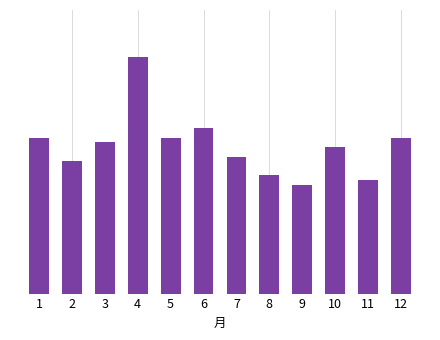

List the labels in order of value, smallest first.

9, 11, 8, 2, 7, 10, 3, 1, 5, 12, 6, 4